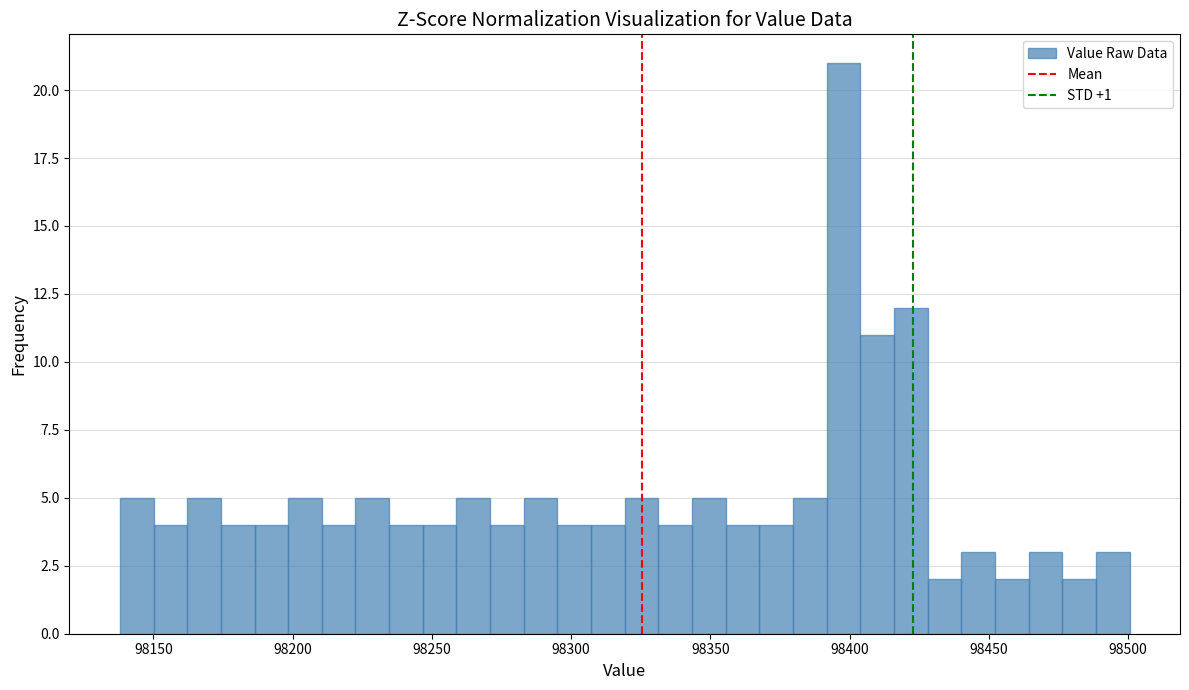

Read against the x-axis, roughly where is the centre of the tallest bar?

98400